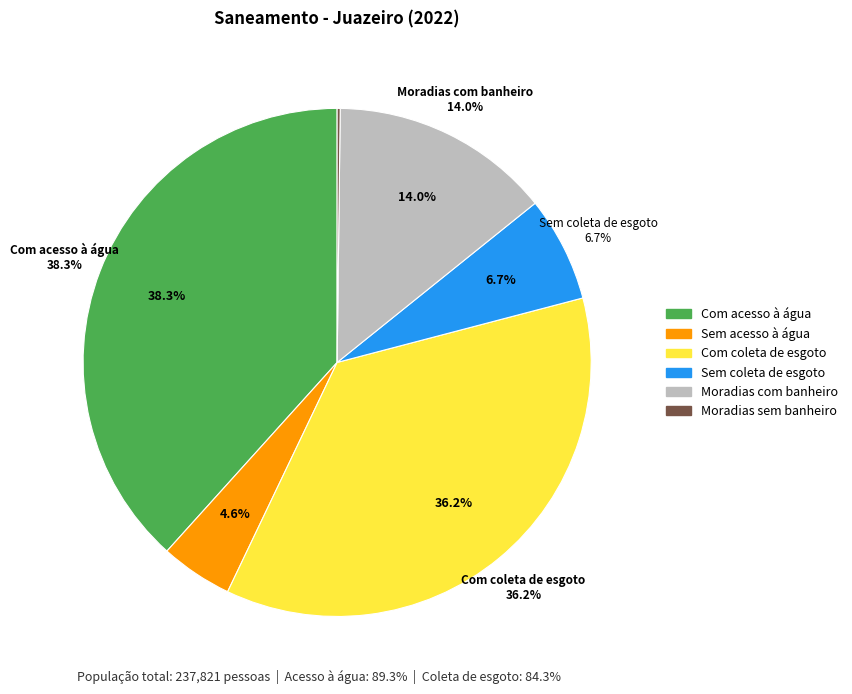

Do Moradias sem banheiro and Sem coleta de esgoto together represent more than half of the pie?

No